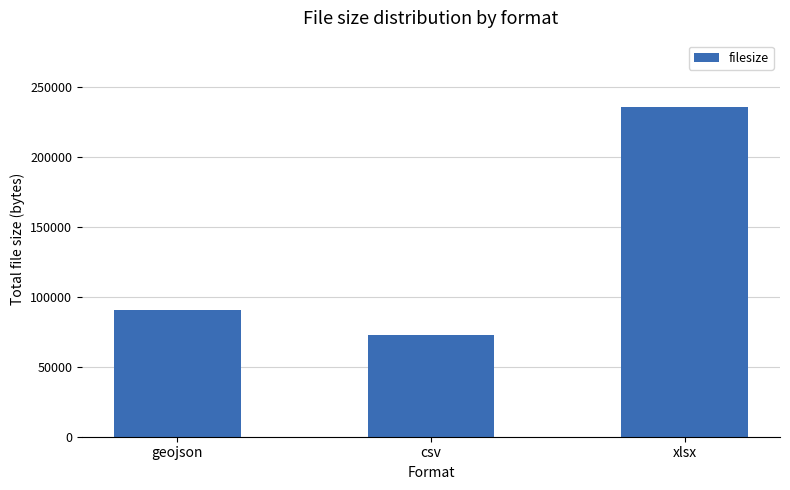

How many values are below 90946?

1